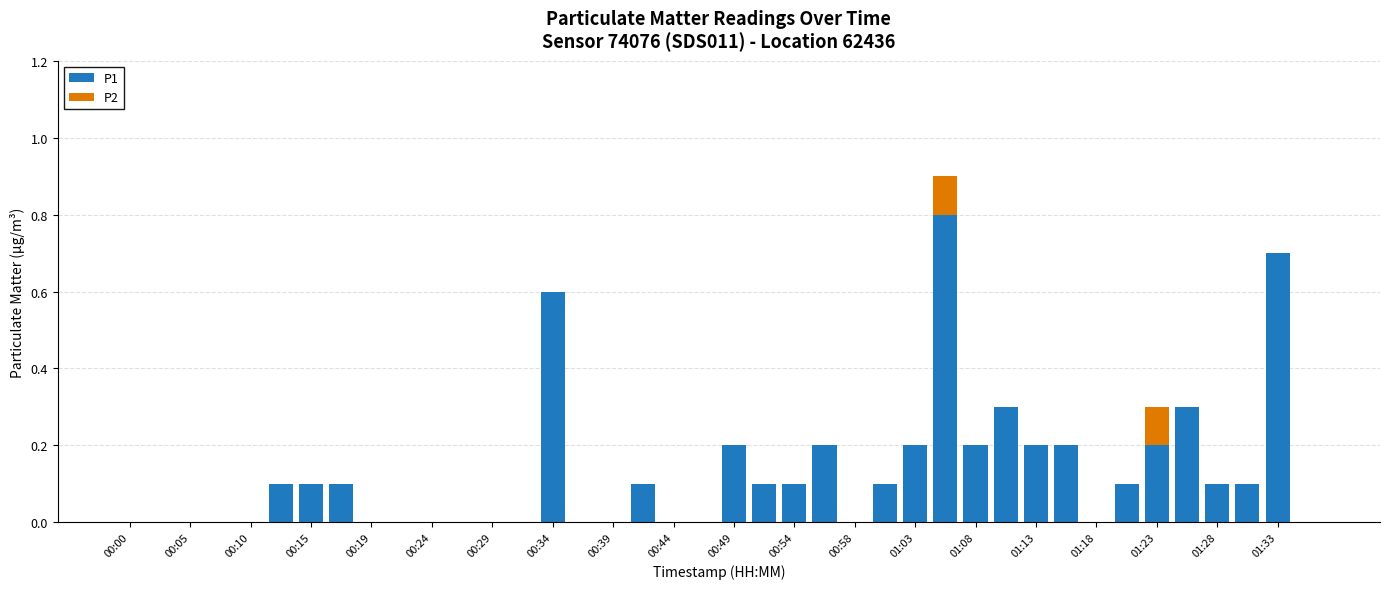

What is the maximum value for P1?

0.8